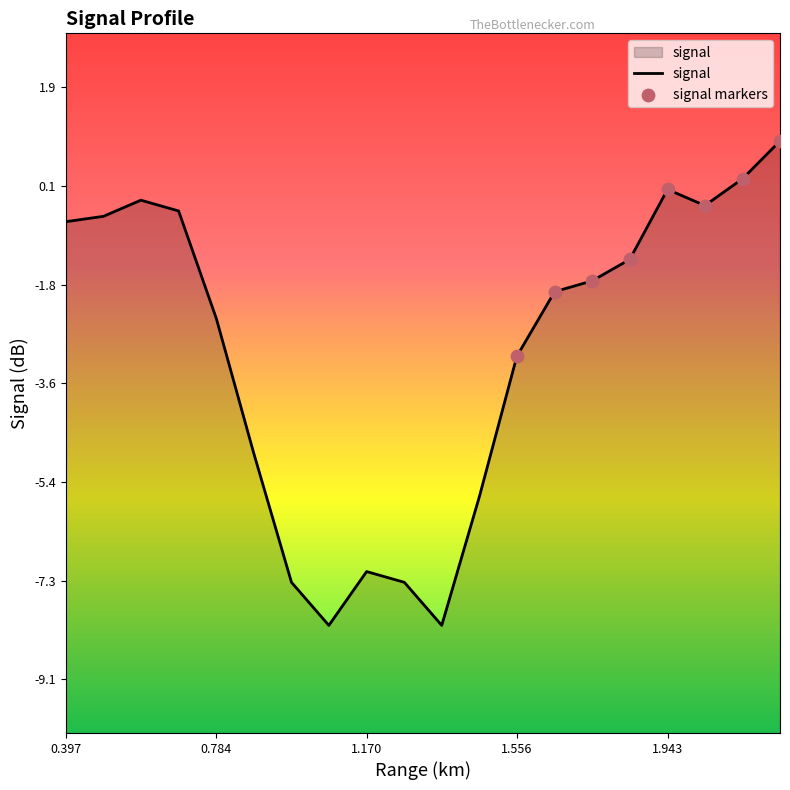

Between 1.363 and 0.687, which is larger?

0.687